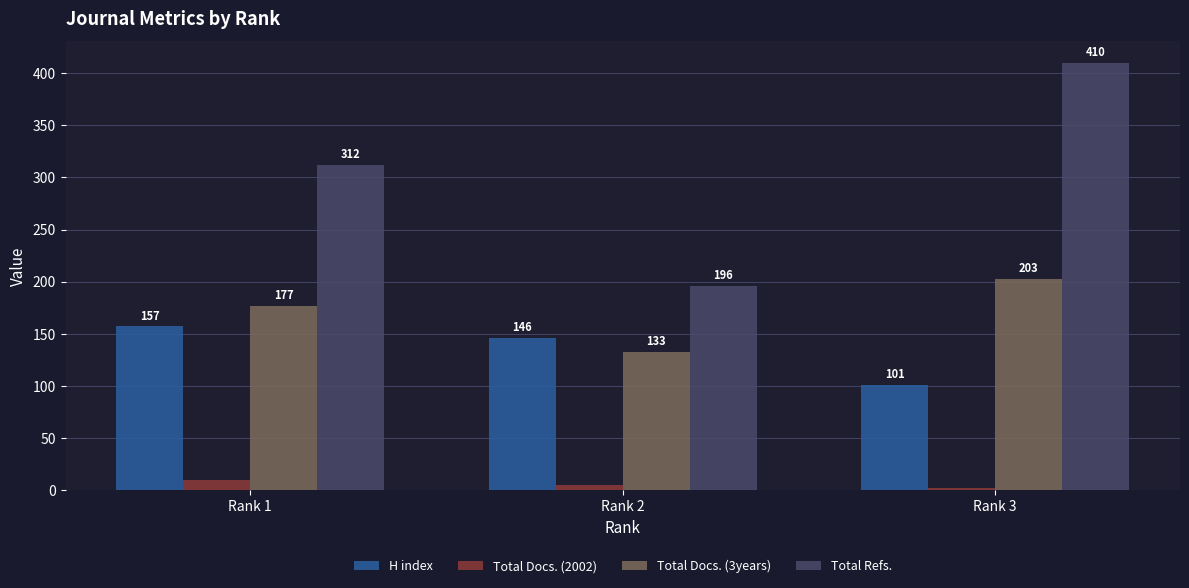

What is the value of the Total Docs. (3years) bar at the 3rd from the left?

203